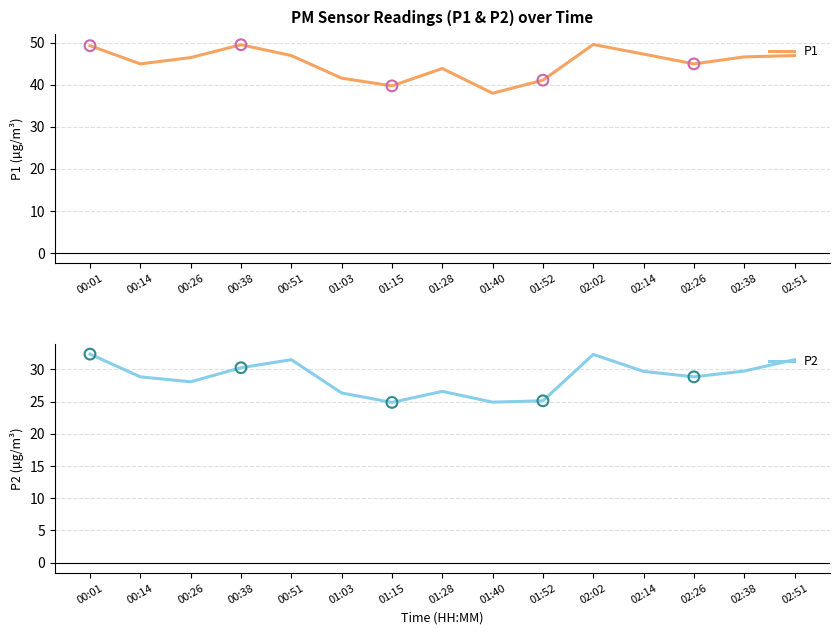

What are all the series names shown in the legend?

P1, P2